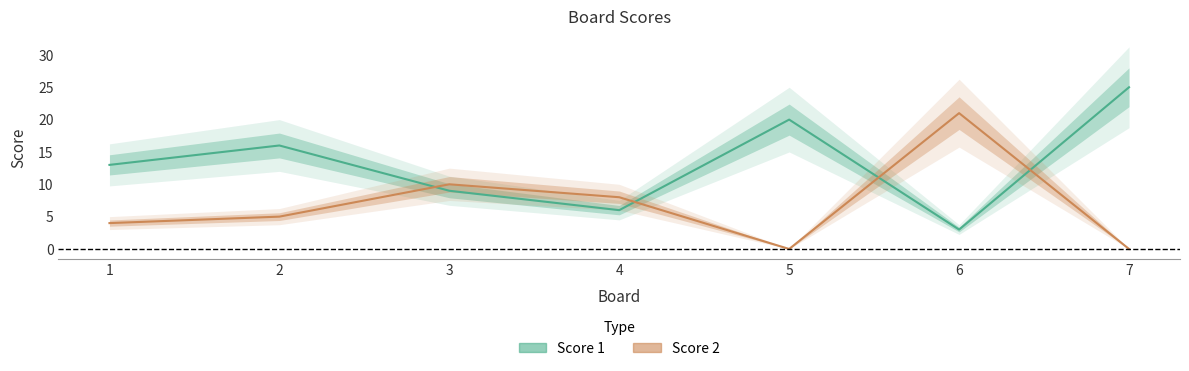

What is the highest value of the Score 1 series?

25